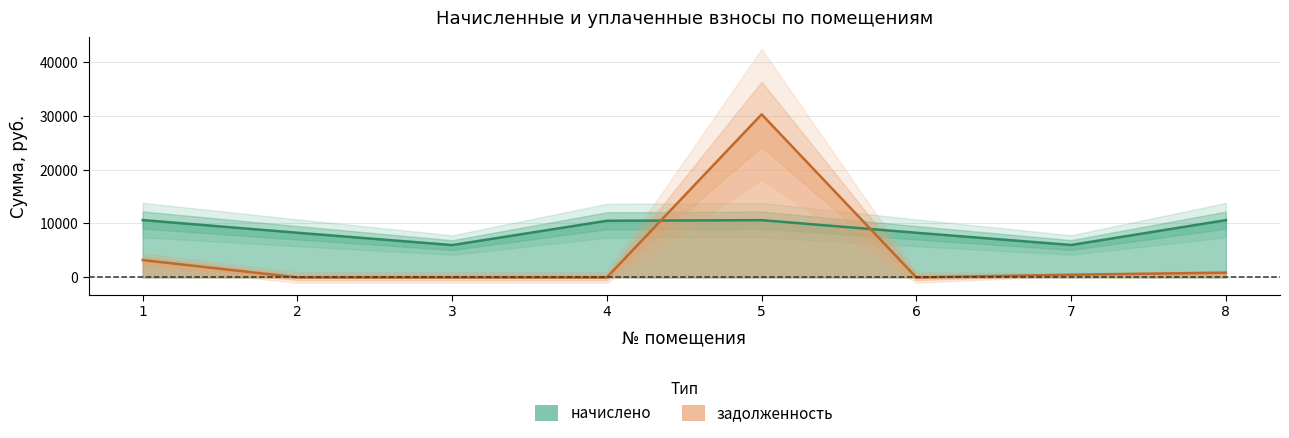

Where is the first local minimum for начислено?

3